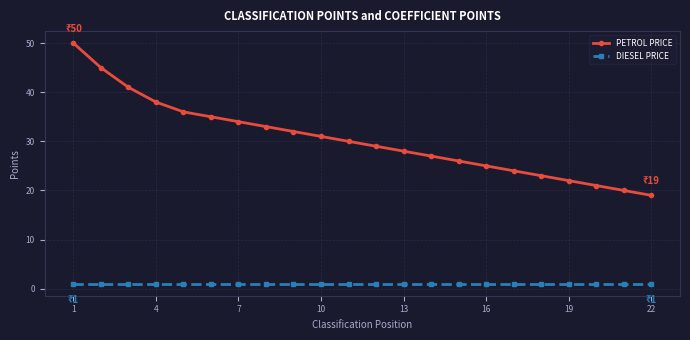

What is the greatest value displayed?

50